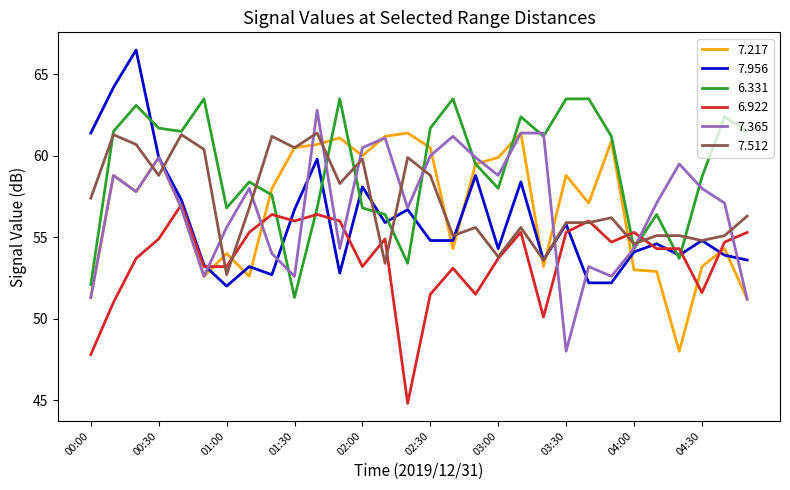

Which series has the widest spread of values?

7.365